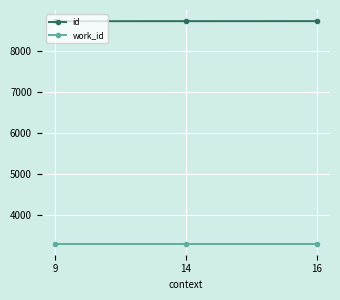

What is the value of the id point at the 2nd from the left?

8727